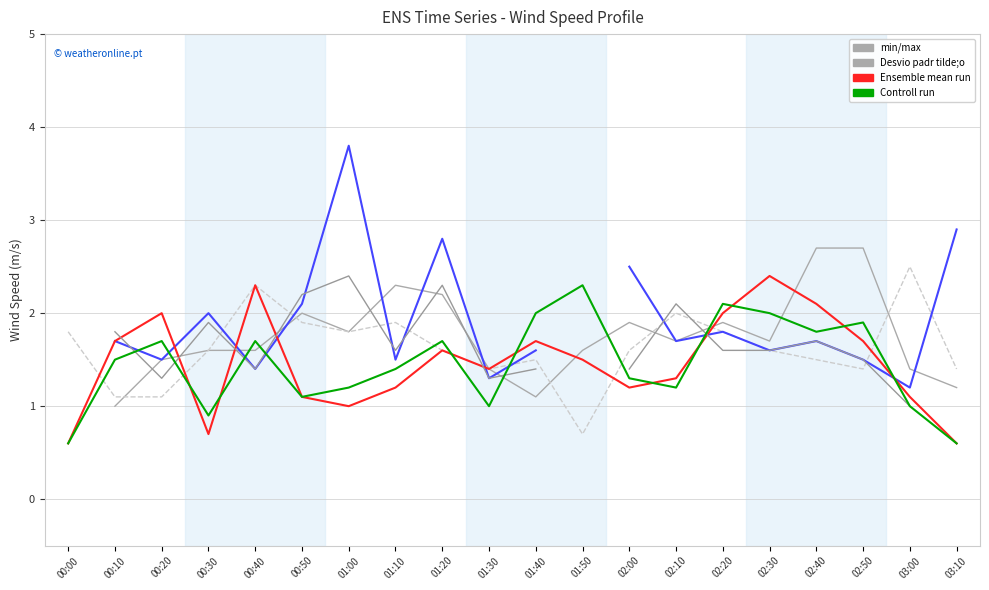

Is it true that col_4 (0.676) equals 0.3 at 00:20?

False